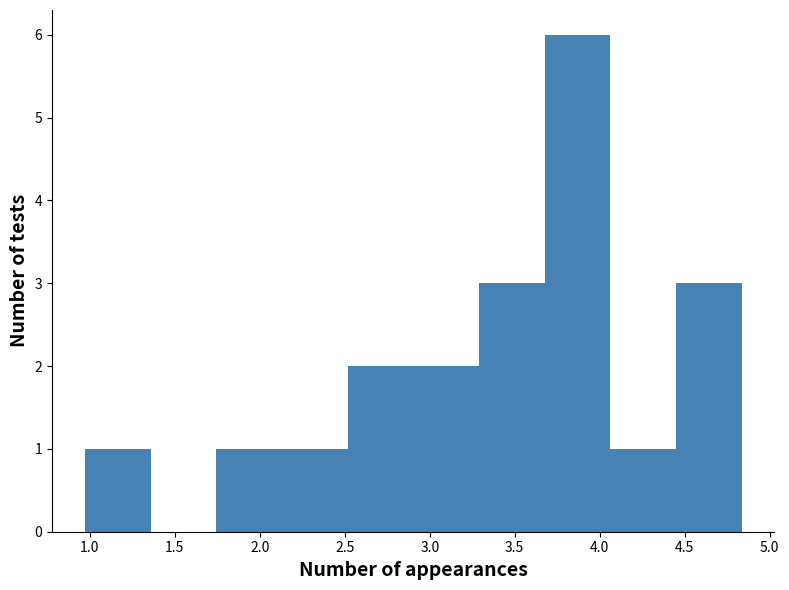

Which range on the x-axis has the tallest bar?

3.70 to 4.05